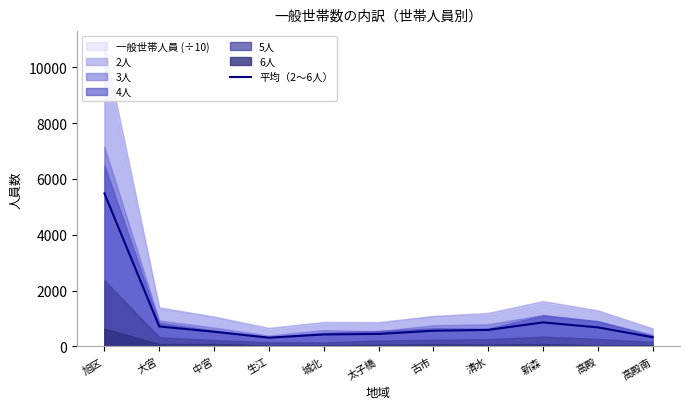

At which category does the data reach its first local valley?

生江